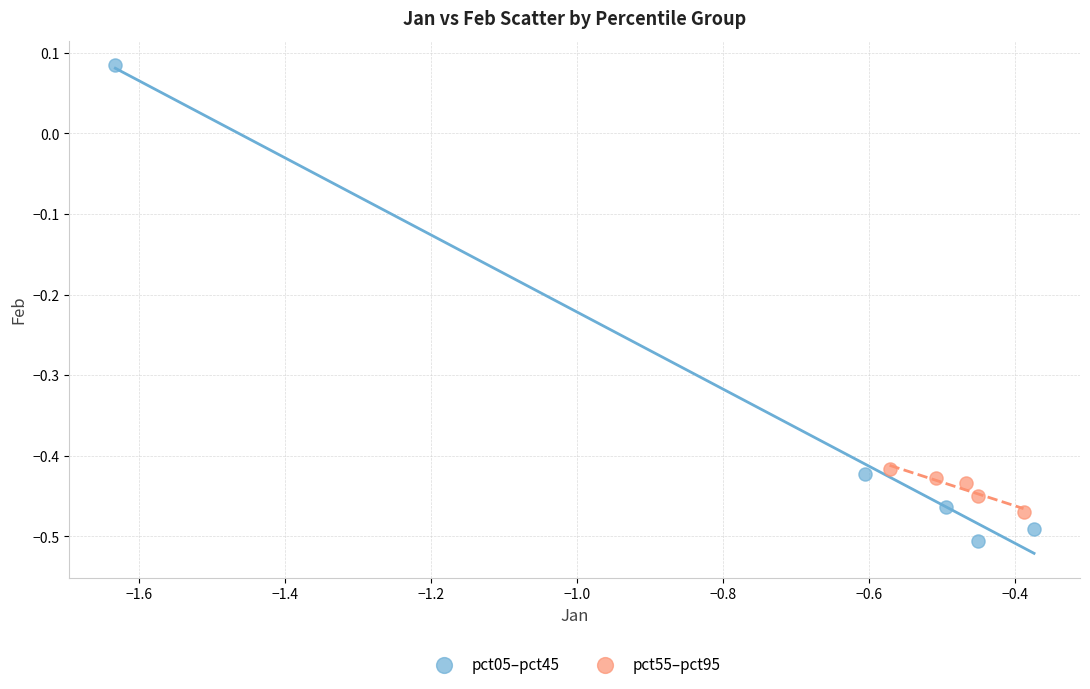

Which series has the widest spread of Y values?

pct05–pct45